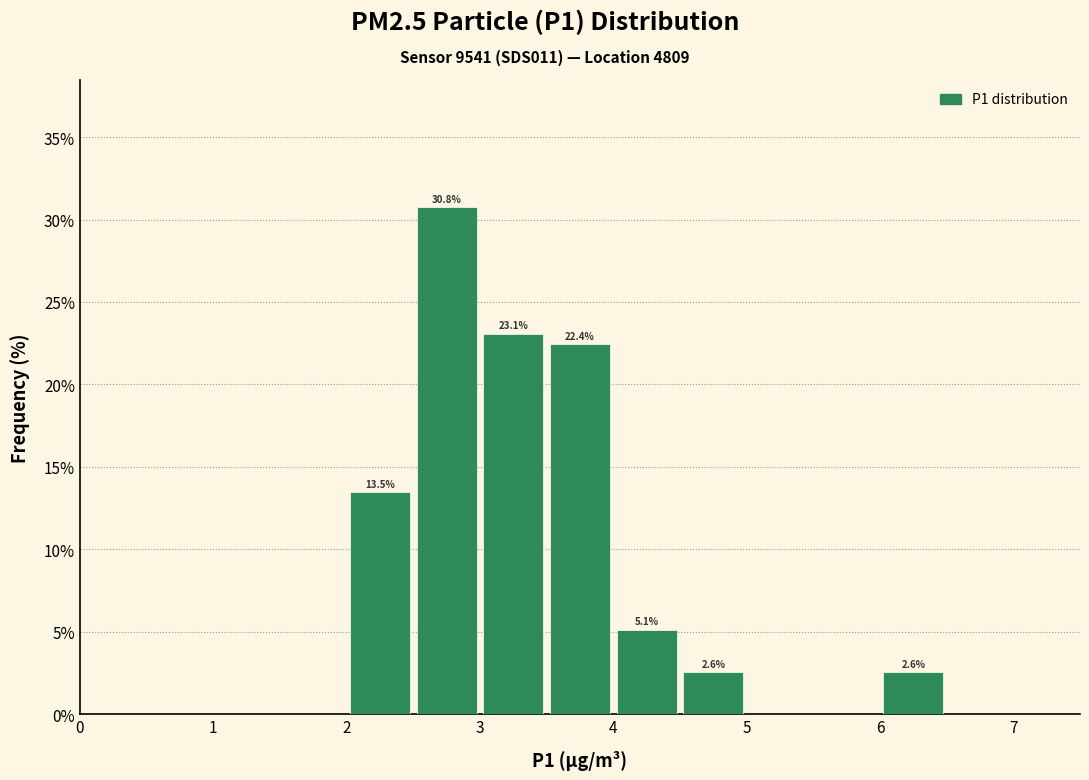

Over which range of the x-axis is the bar tallest?

2.5 to 3.0